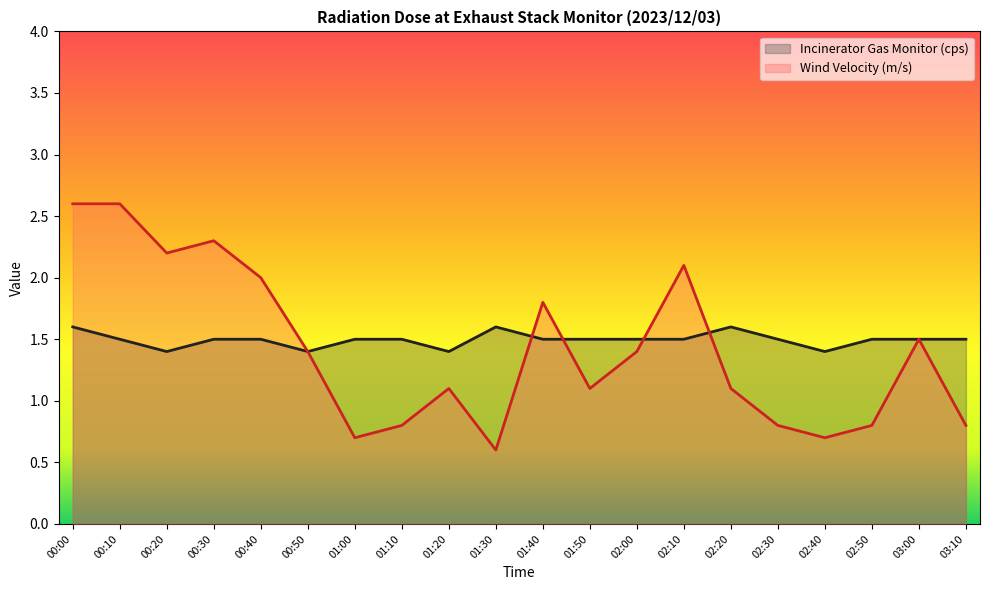

What is the average value of the Incinerator Gas Monitor (cps) series?

1.5